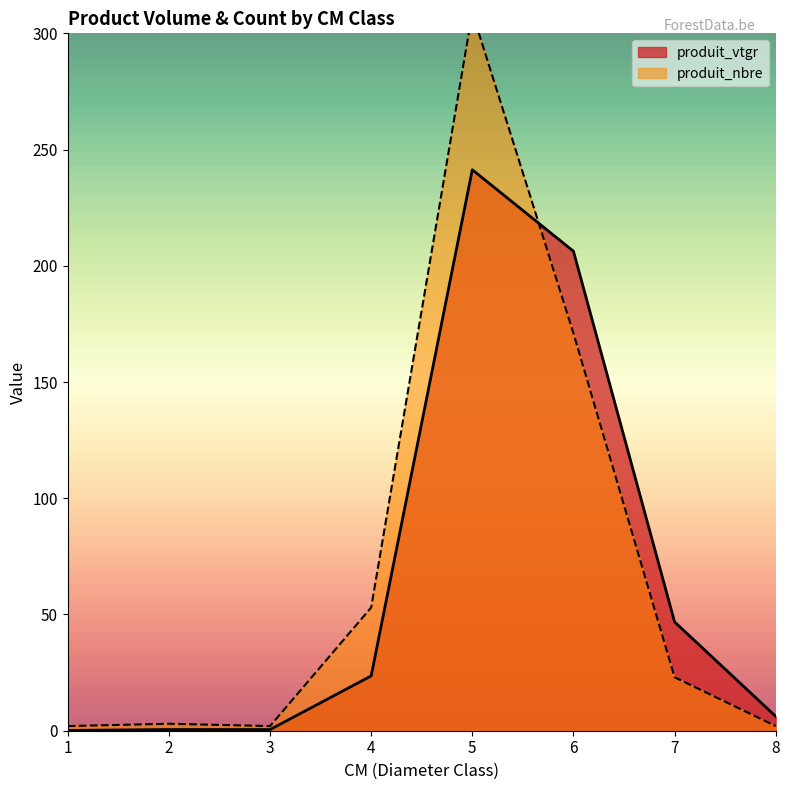

Does the chart have visible grid lines?

No